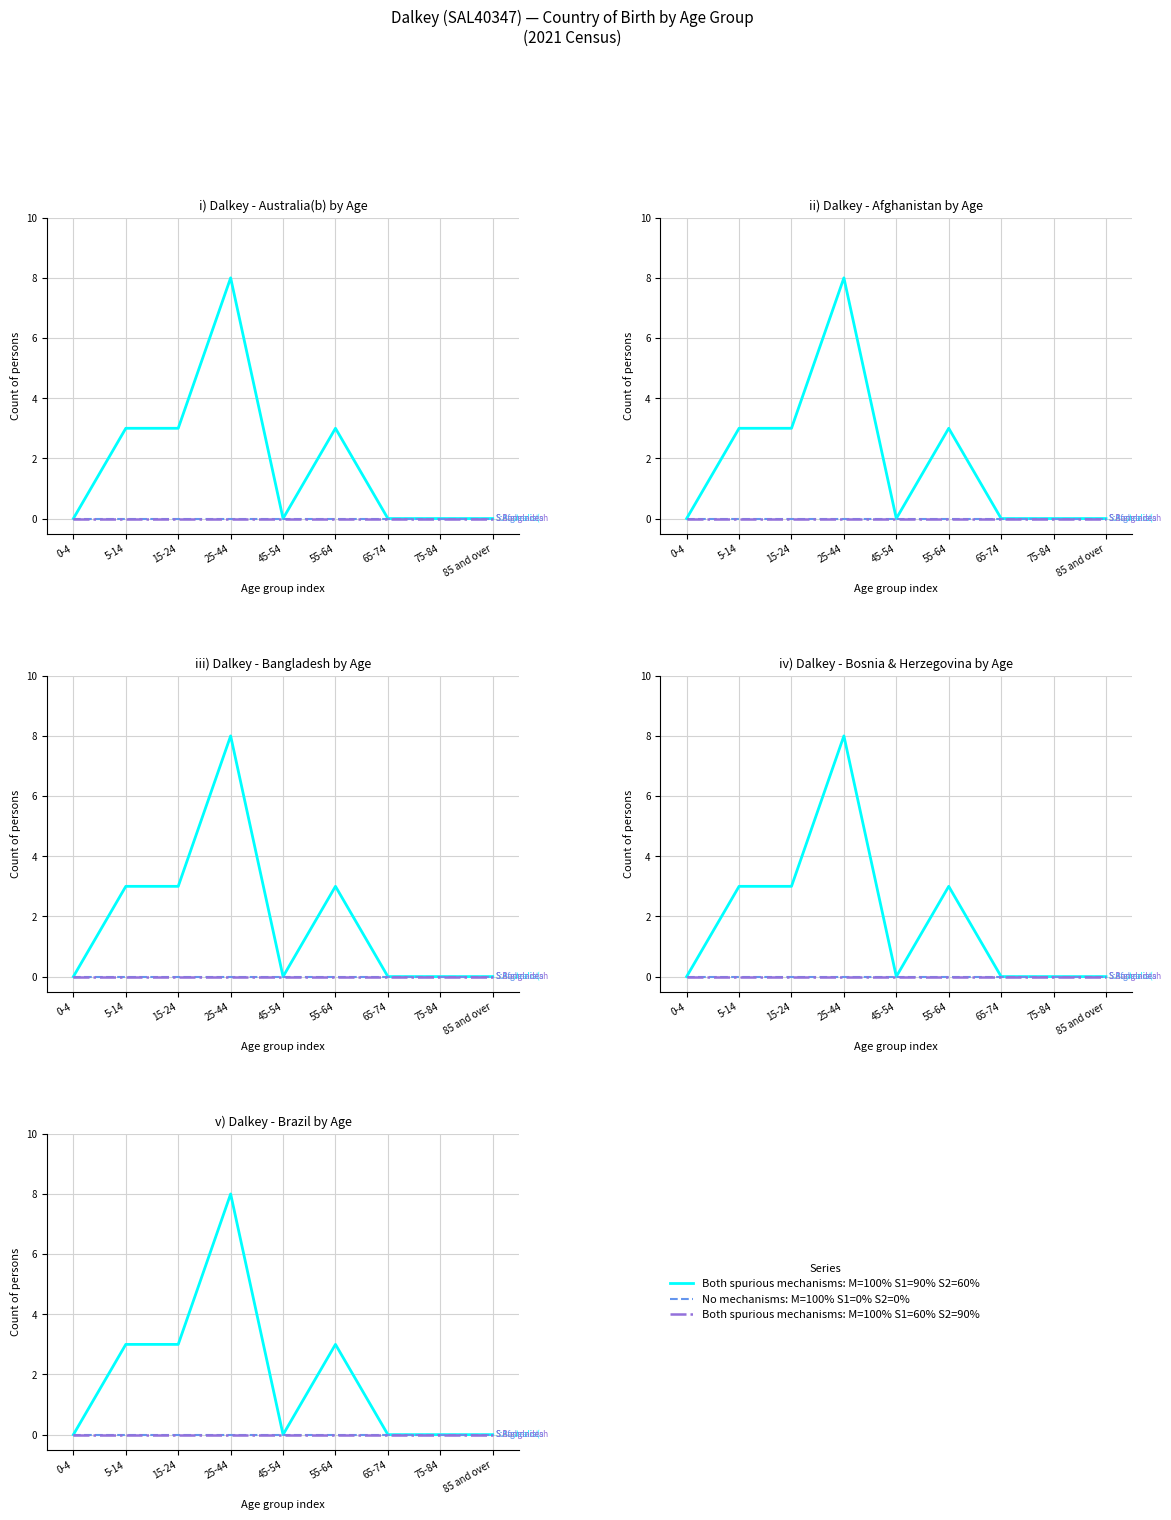

Which label corresponds to the smallest value in the chart?

0-4